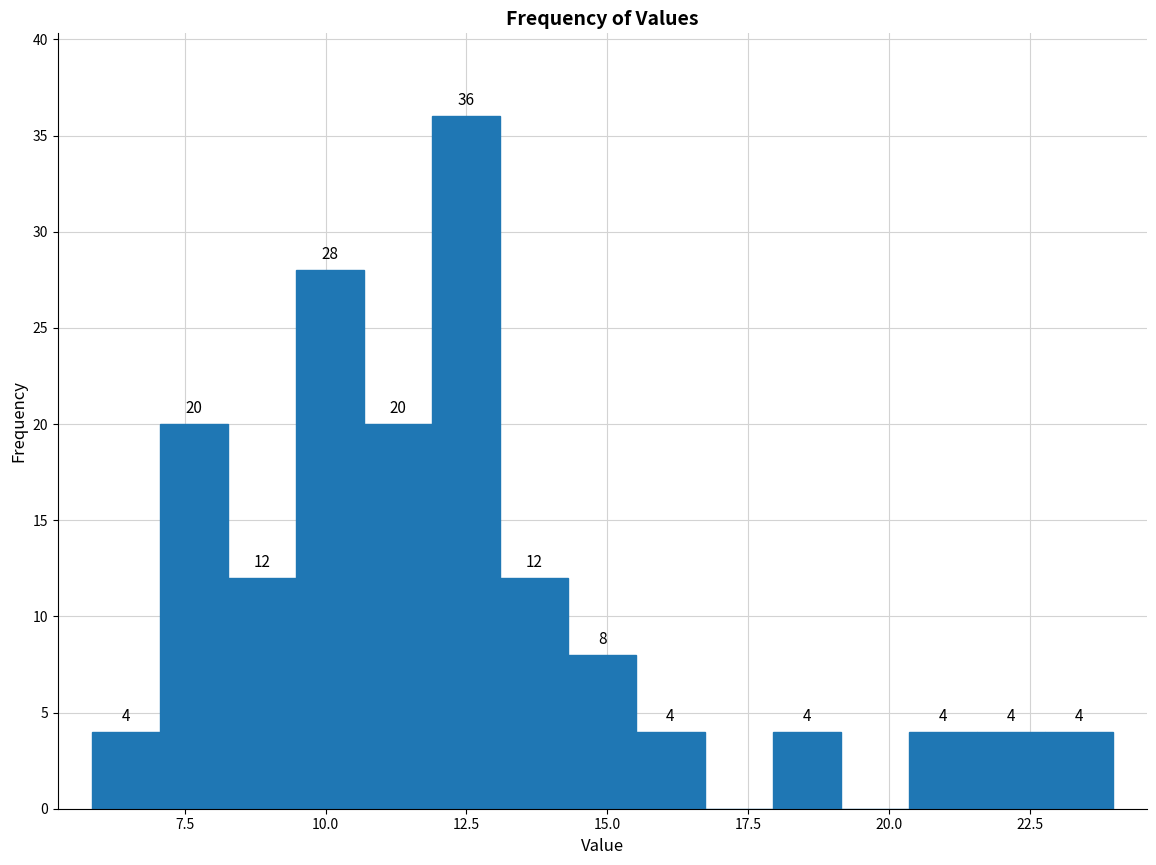

Read against the x-axis, roughly where is the centre of the tallest bar?

12.5